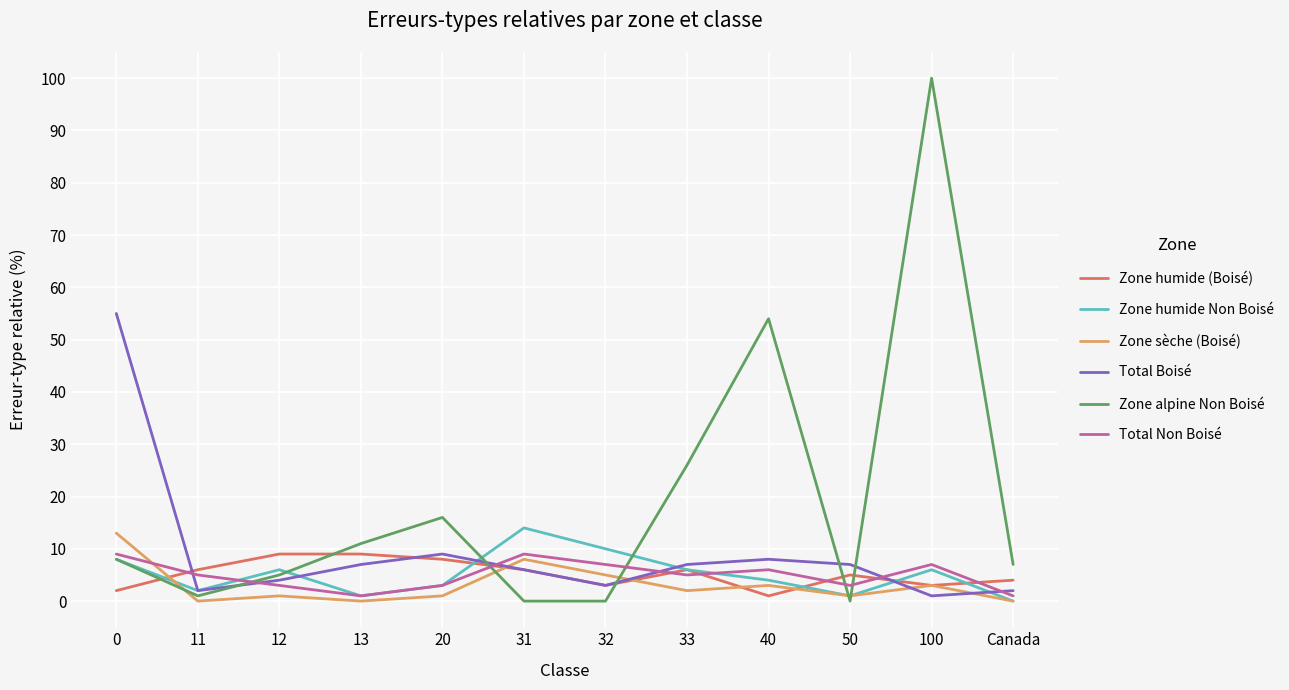

How many values in the Zone alpine Non Boisé series are below 8?

6